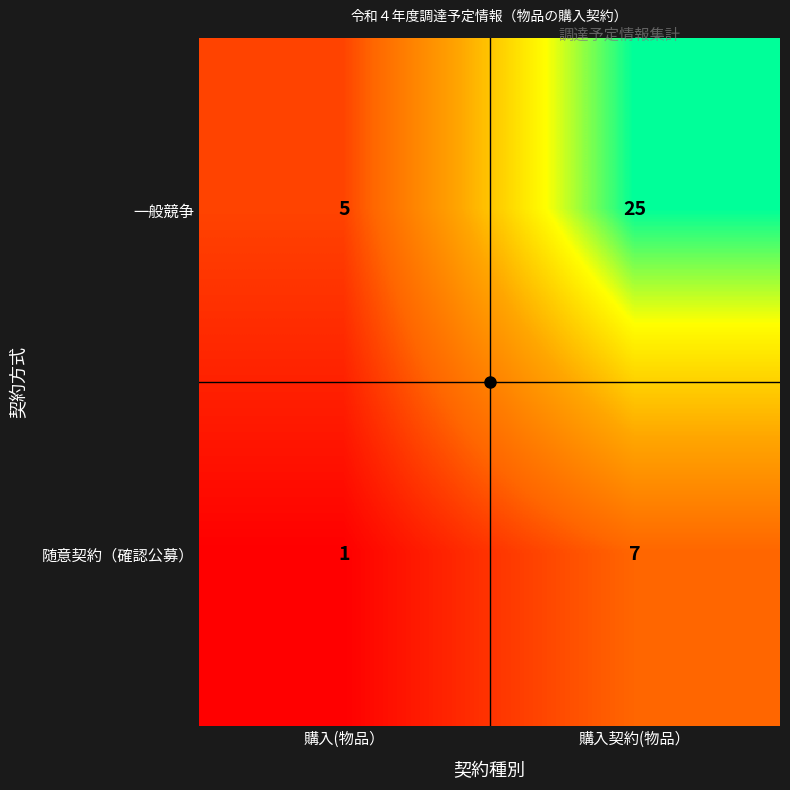

At which label is 一般競争 closest to 15?

購入(物品）